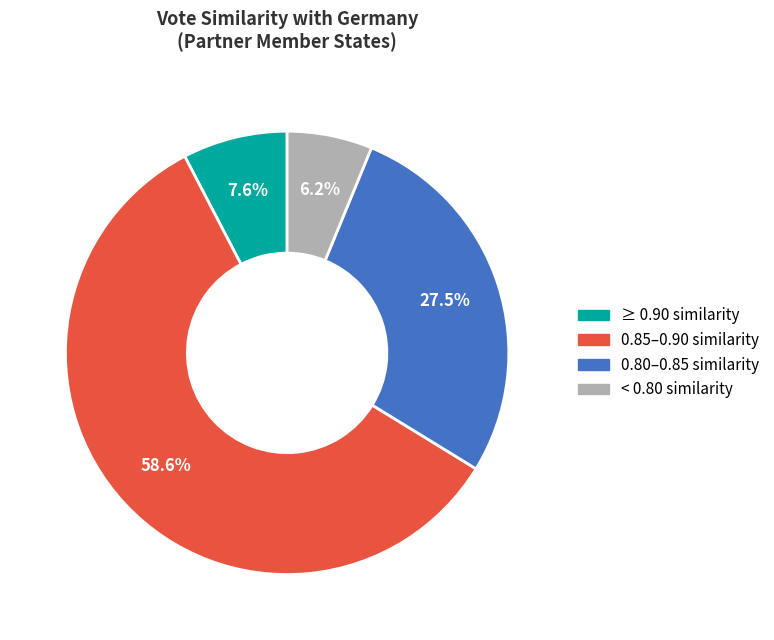

Is there a majority slice in this chart?

Yes